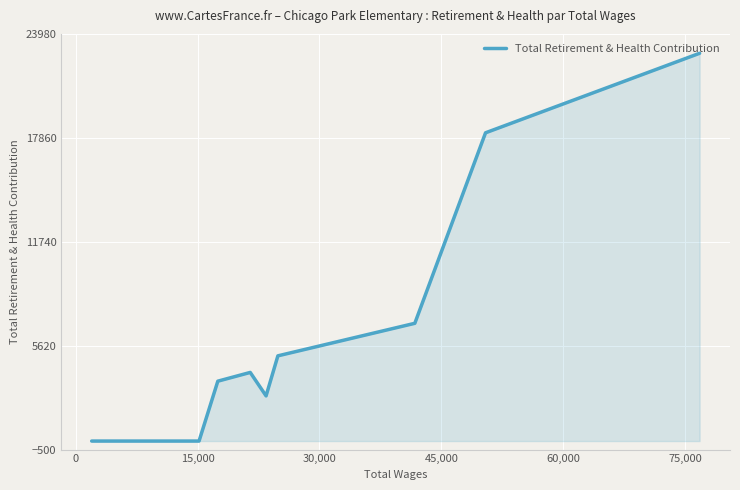

What is the difference between the second highest and minimum values?

18155